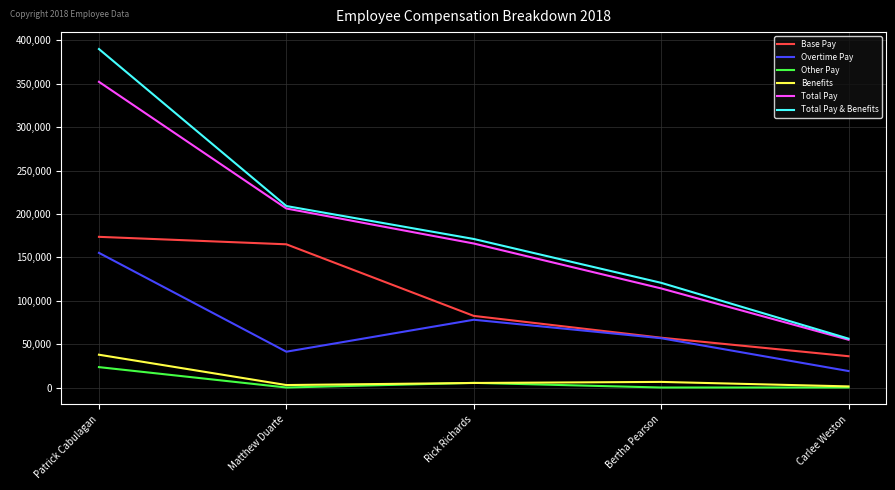

Which series changed the most between Bertha Pearson and Carlee Weston?

Total Pay & Benefits